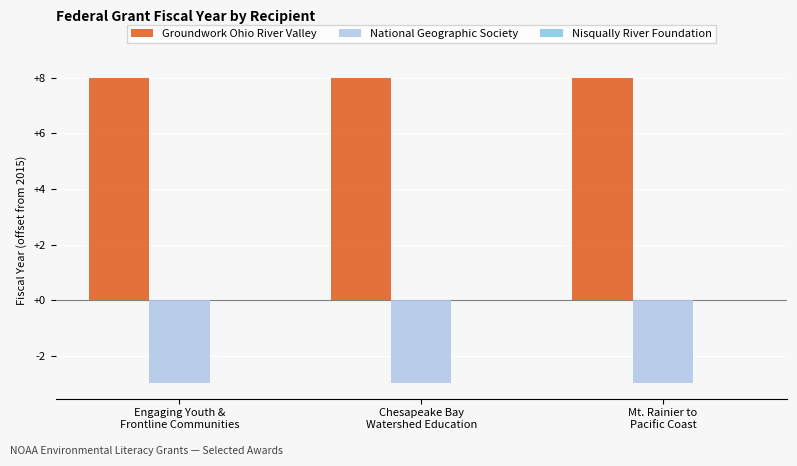

What is the average value of the Groundwork Ohio River Valley series?

8